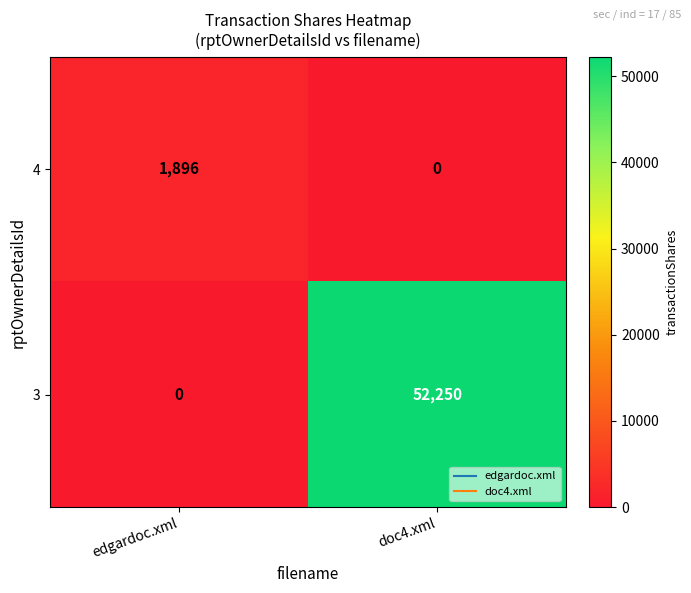

What is the total value across all series at doc4.xml?

52250